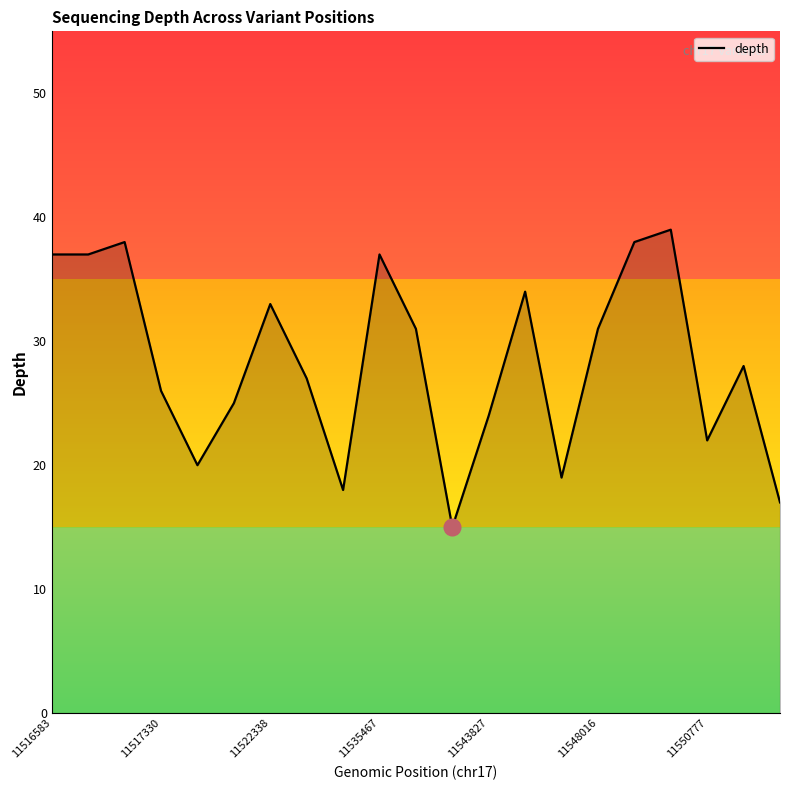

What is the maximum value shown in the chart?

39